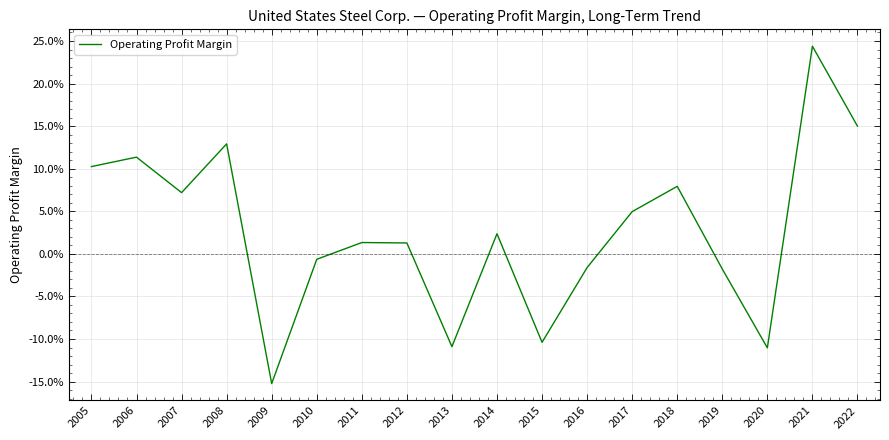

What is the value of the 4th point from the left?

0.1